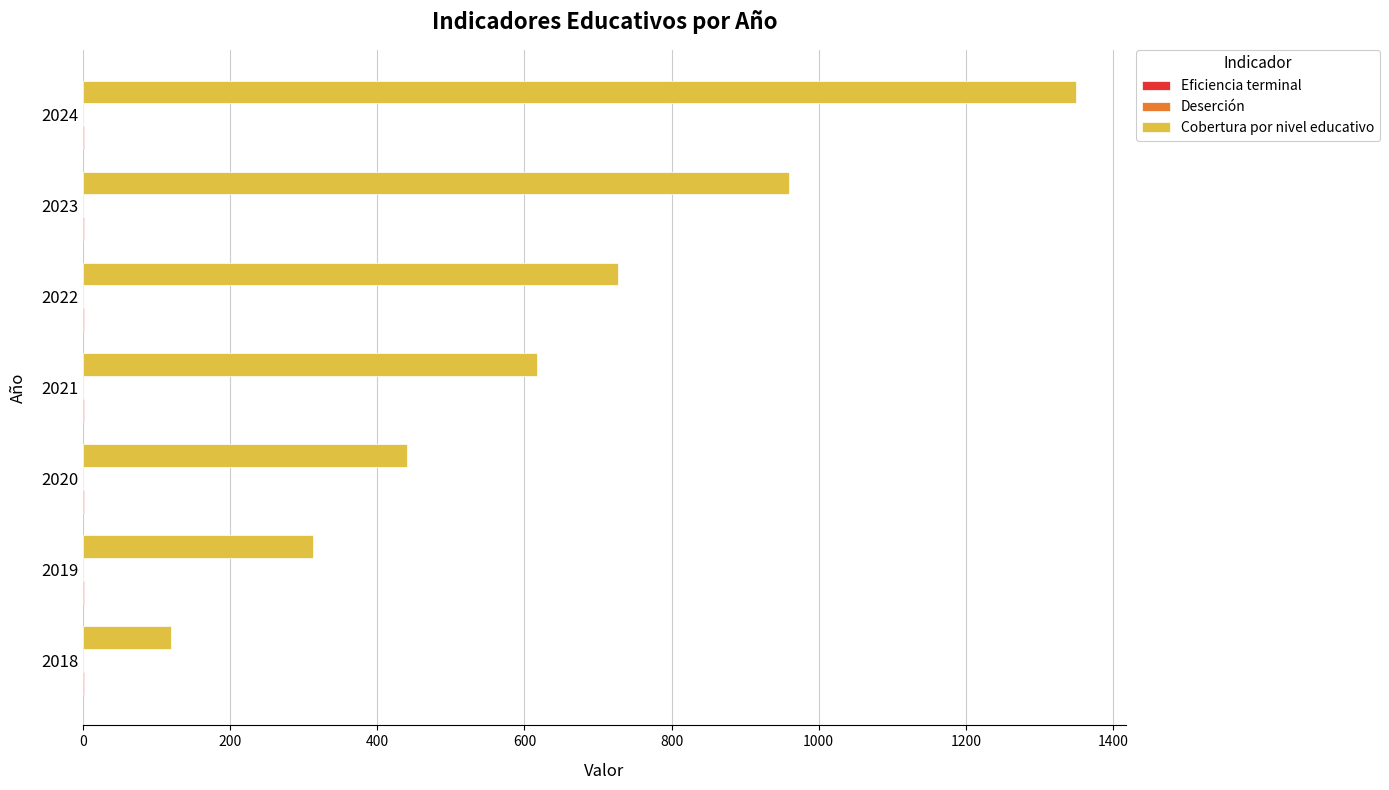

True or false: Cobertura por nivel educativo has a value of 1634.2 at 2023.

False